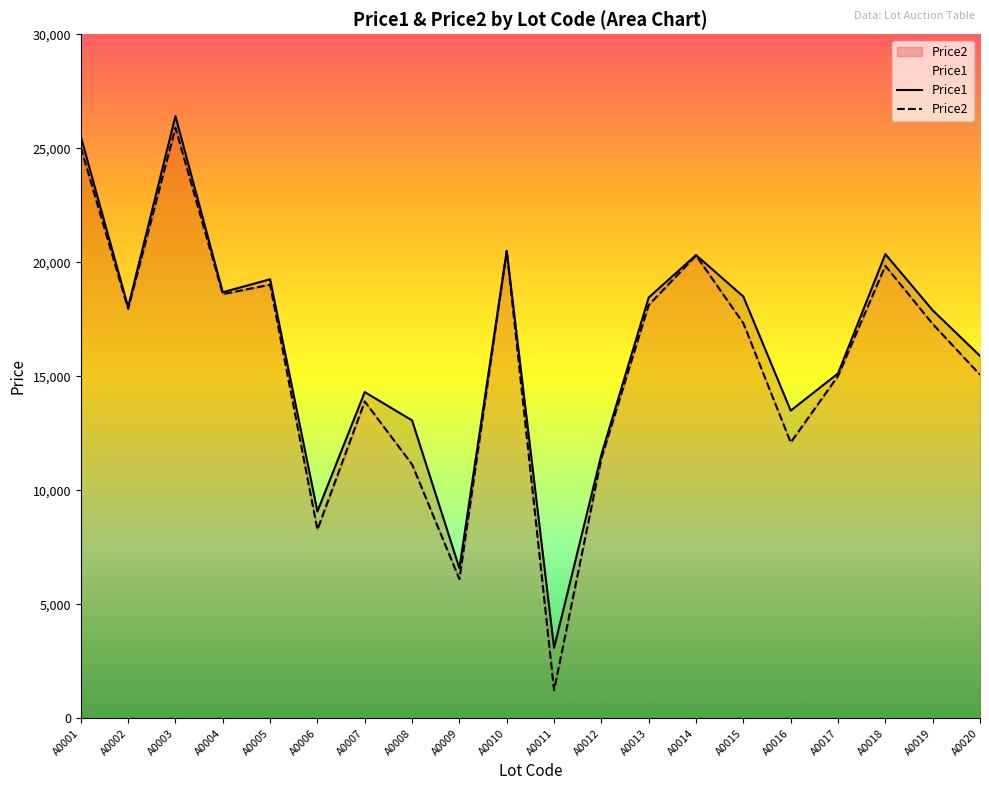

Which label corresponds to the largest value in the chart?

A0003